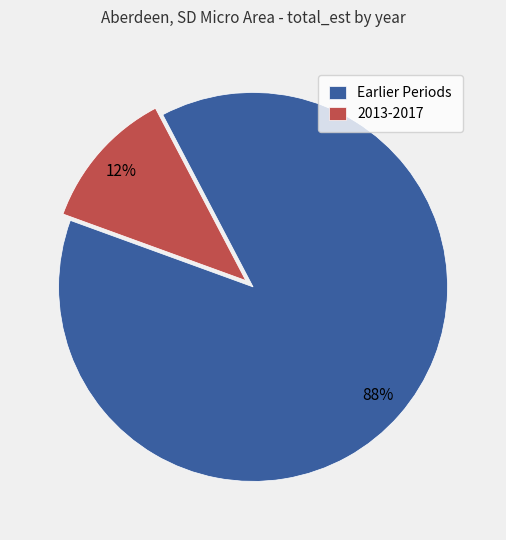

Which slice is the smallest?

2013-2017